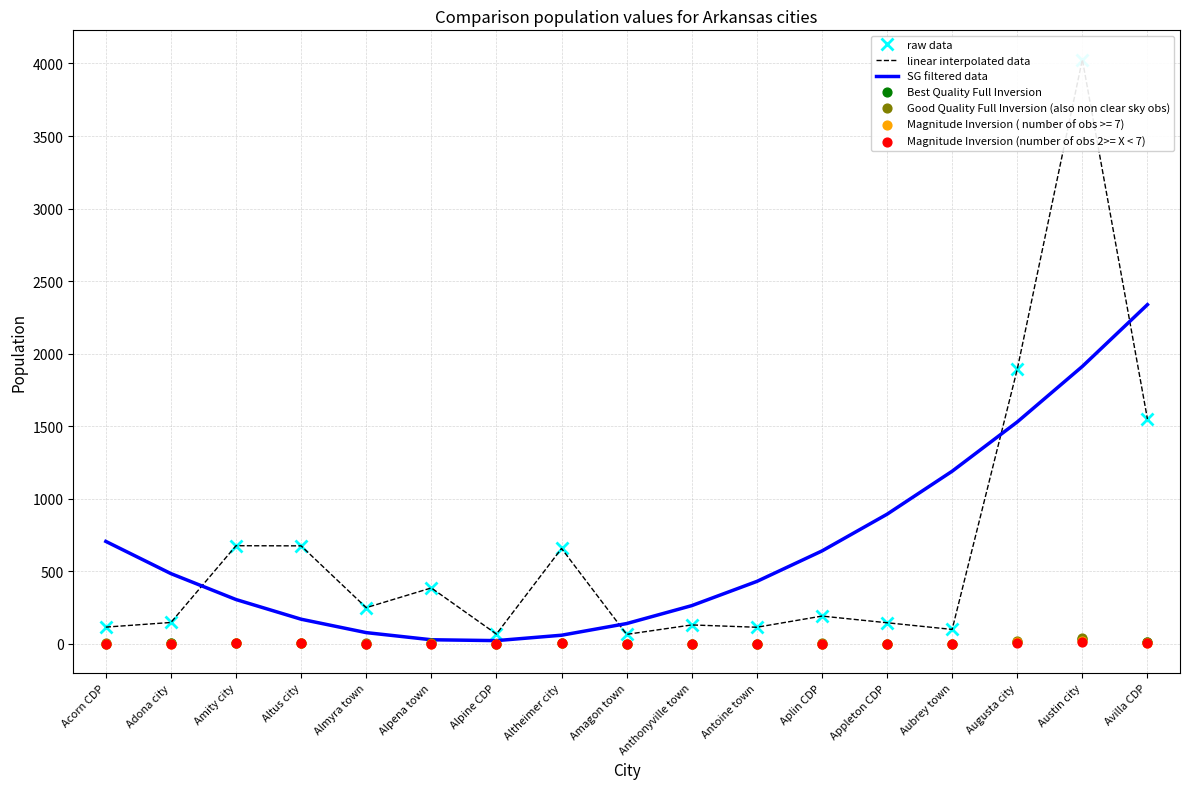

At how many categories does at least one series exceed 1144?

4